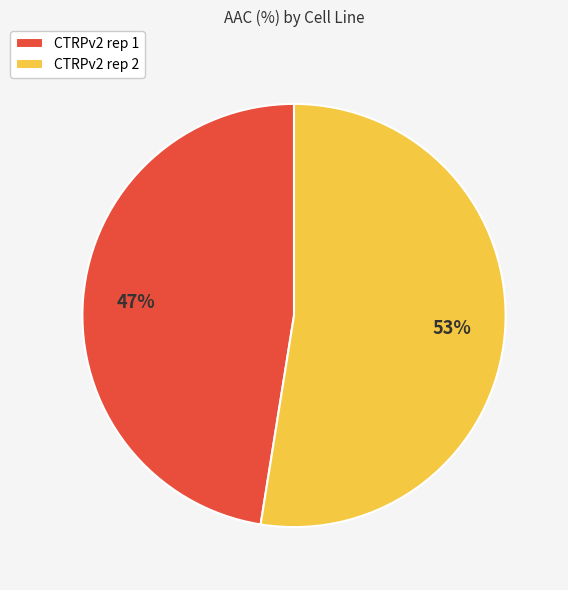

True or false: CTRPv2 rep 1 accounts for 55% of the total.

False